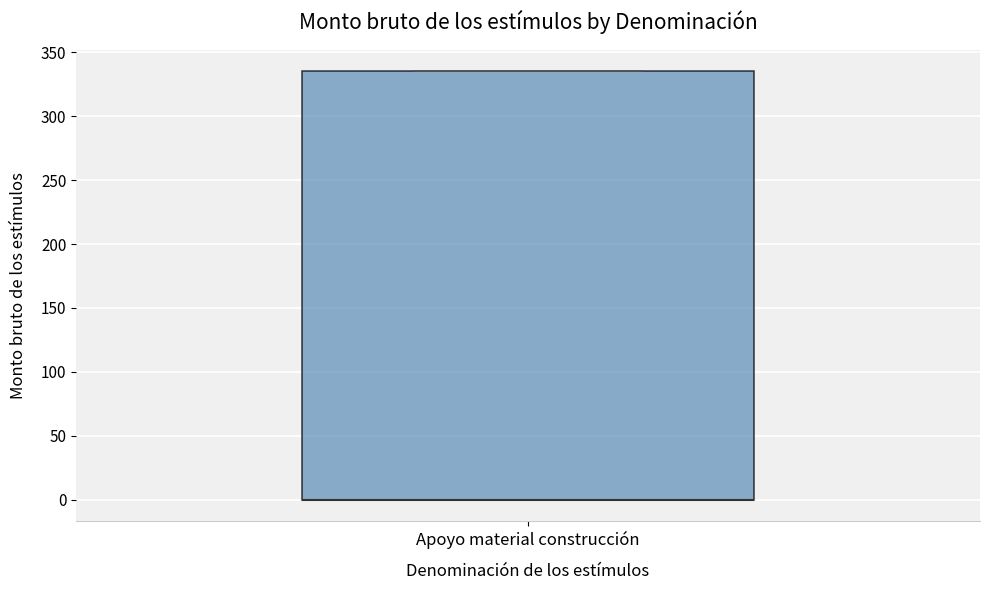

Where is the upper edge of the box for Apoyo material construcción on the y-axis? The values are not printed on the chart, so give them approximately, as read against the axis.

335